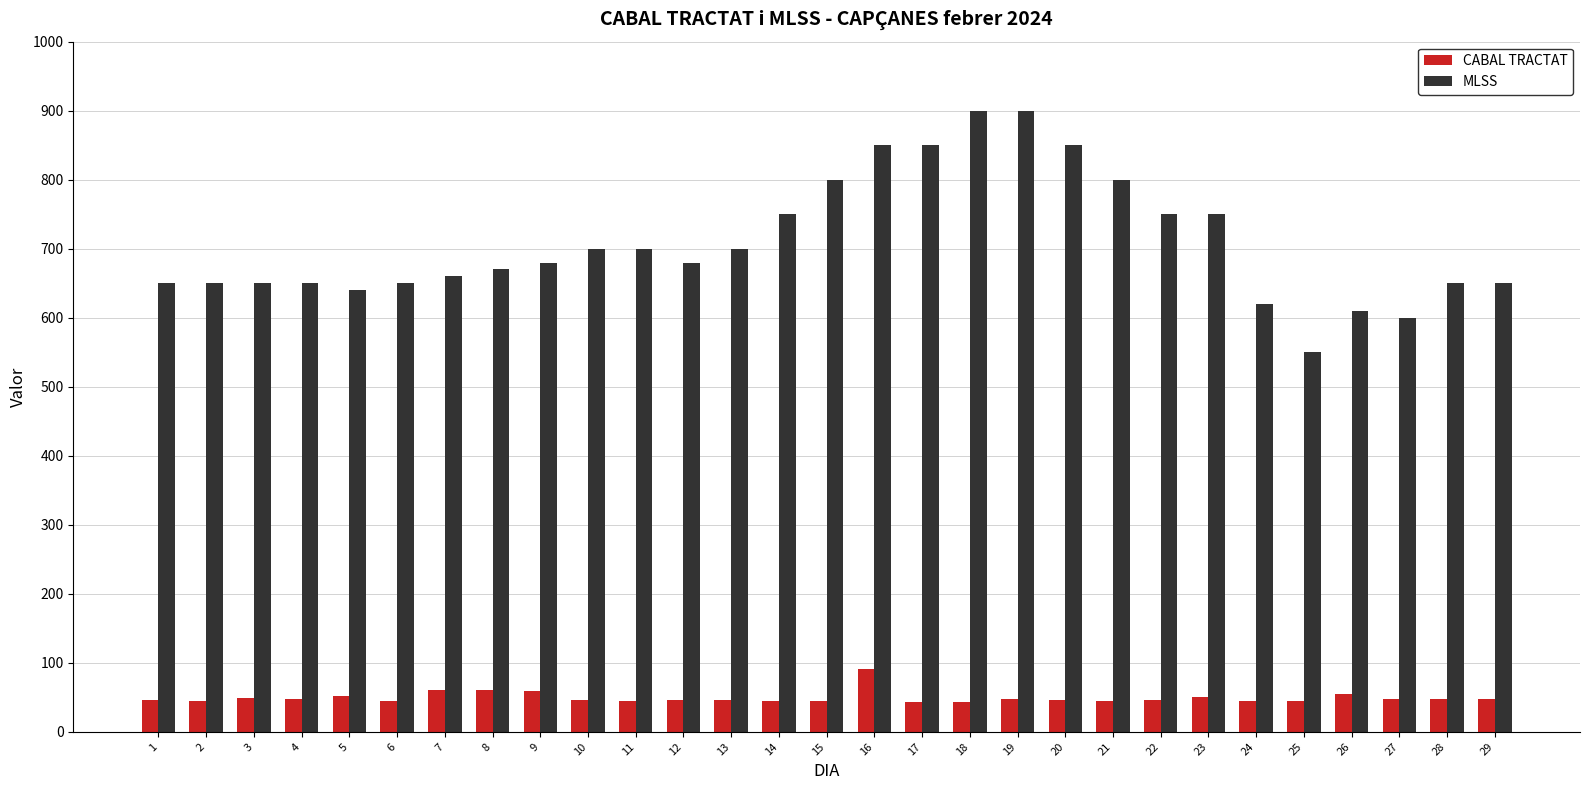

What is the spread (max minus min) of values at 19?

853